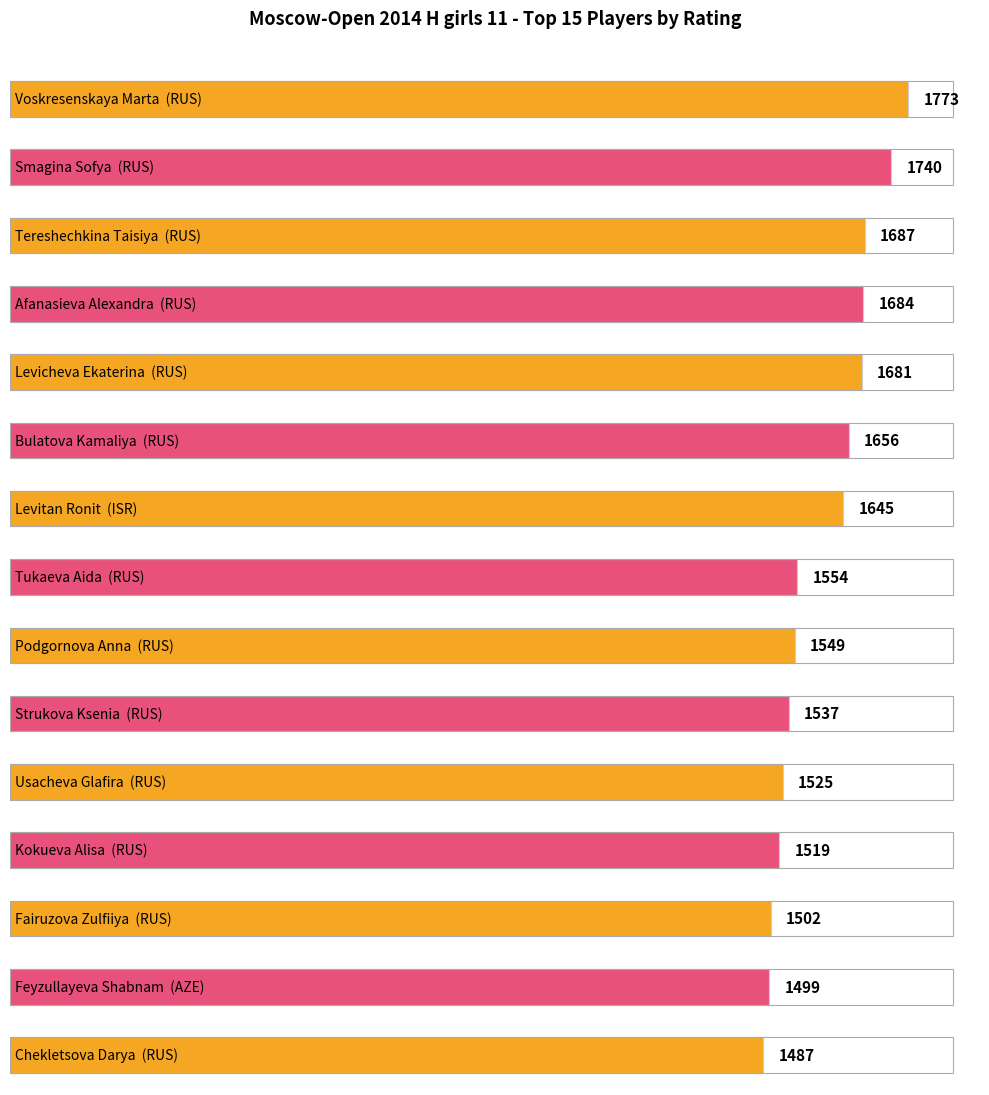

Rank the categories by value from lowest to highest.

Chekletsova Darya, Feyzullayeva Shabnam, Fairuzova Zulfiiya, Kokueva Alisa, Usacheva Glafira, Strukova Ksenia, Podgornova Anna, Tukaeva Aida, Levitan Ronit, Bulatova Kamaliya, Levicheva Ekaterina, Afanasieva Alexandra, Tereshechkina Taisiya, Smagina Sofya, Voskresenskaya Marta